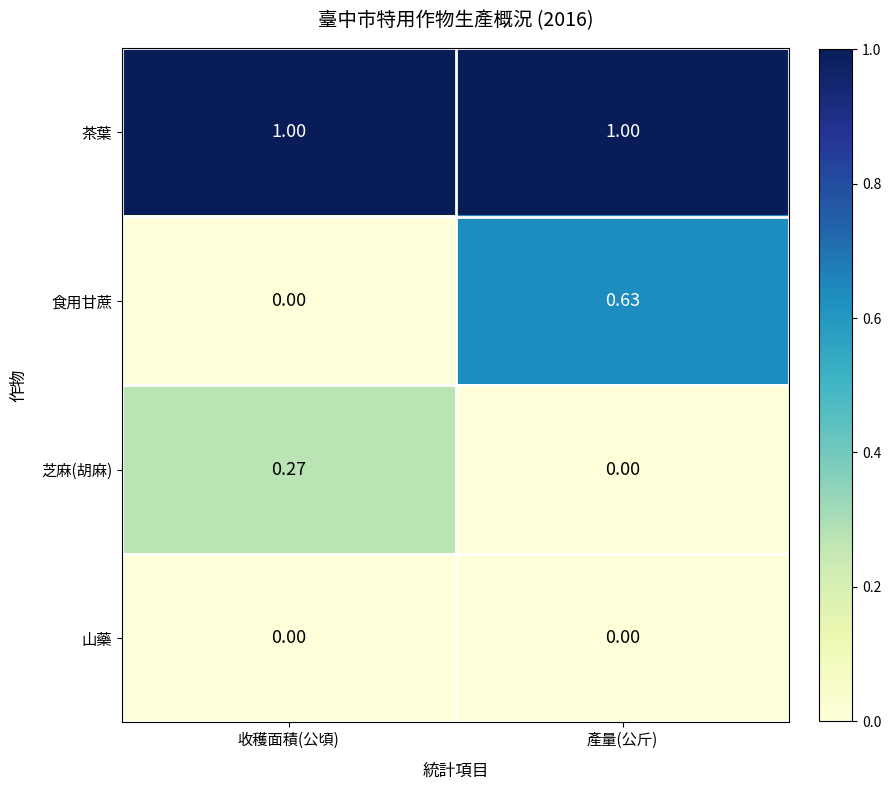

At which label is 芝麻(胡麻) closest to 0?

產量(公斤)